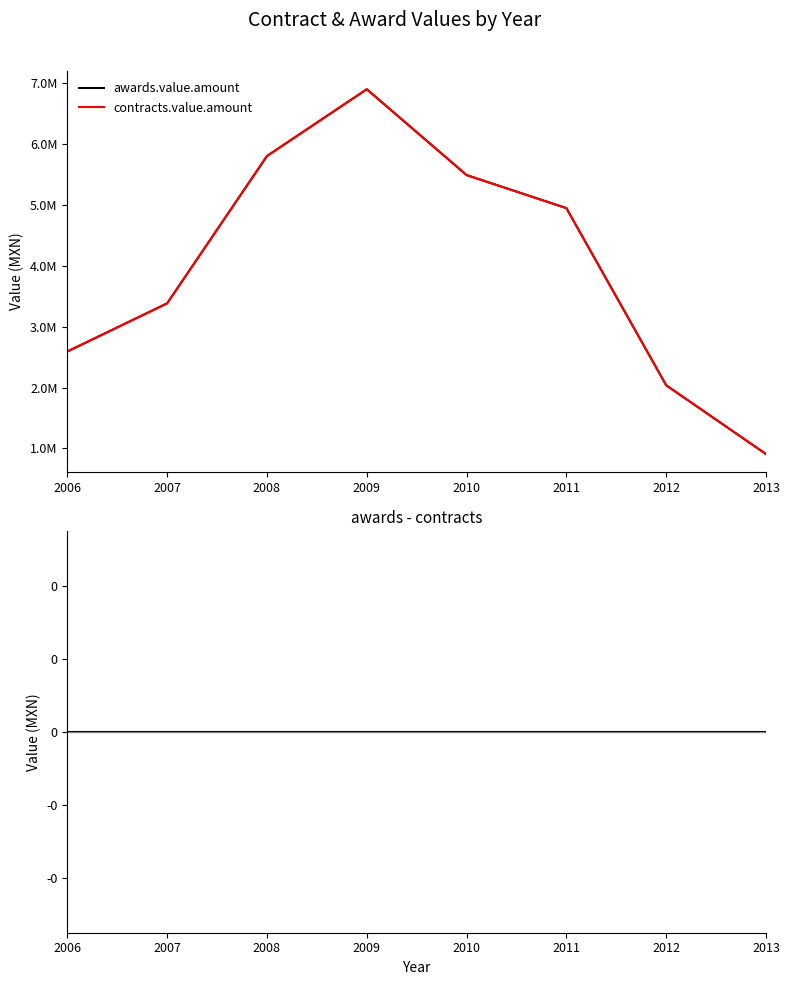

Which series has the largest range (max minus min)?

awards.value.amount